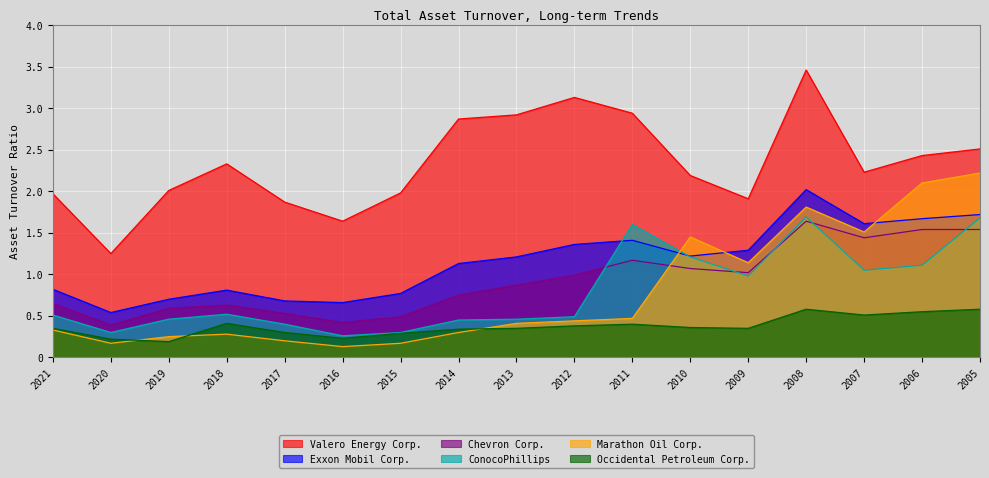

At 2020, list the series in order from smallest to largest.

Marathon Oil Corp., Occidental Petroleum Corp., ConocoPhillips, Chevron Corp., Exxon Mobil Corp., Valero Energy Corp.